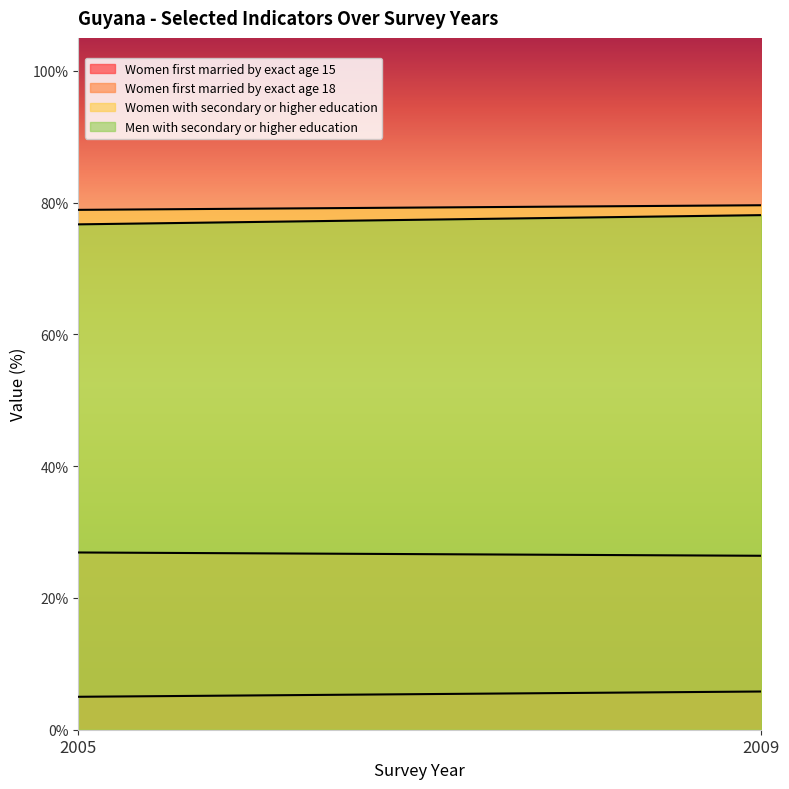

Is it true that Women first married by exact age 18 equals 14.1 at 2009?

False